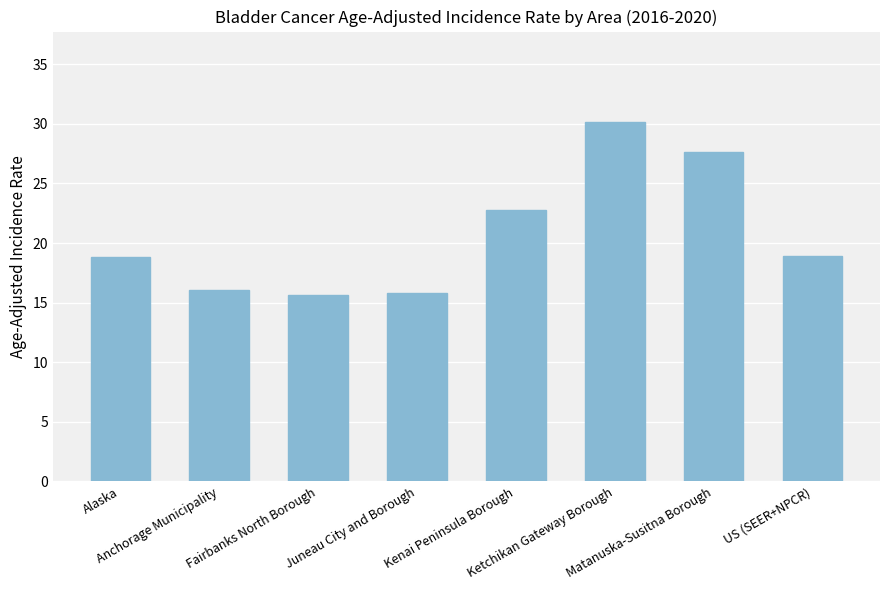

What is the label of the 1st bar from the left?

Alaska